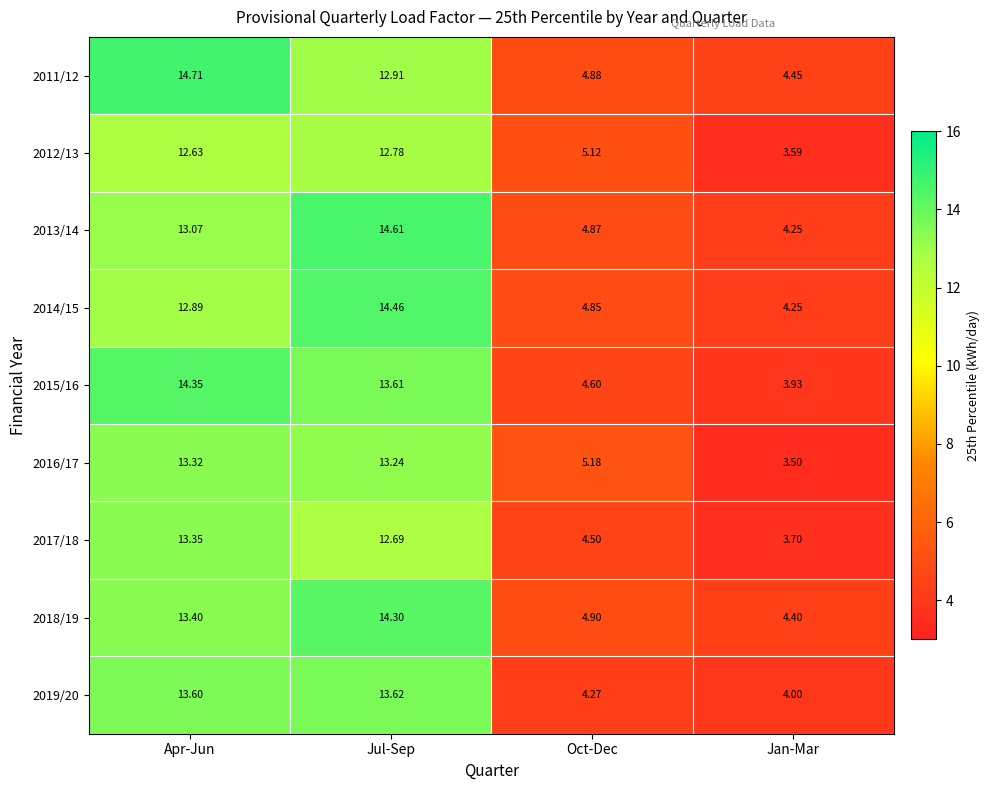

Which label corresponds to the largest value in the chart?

Apr-Jun